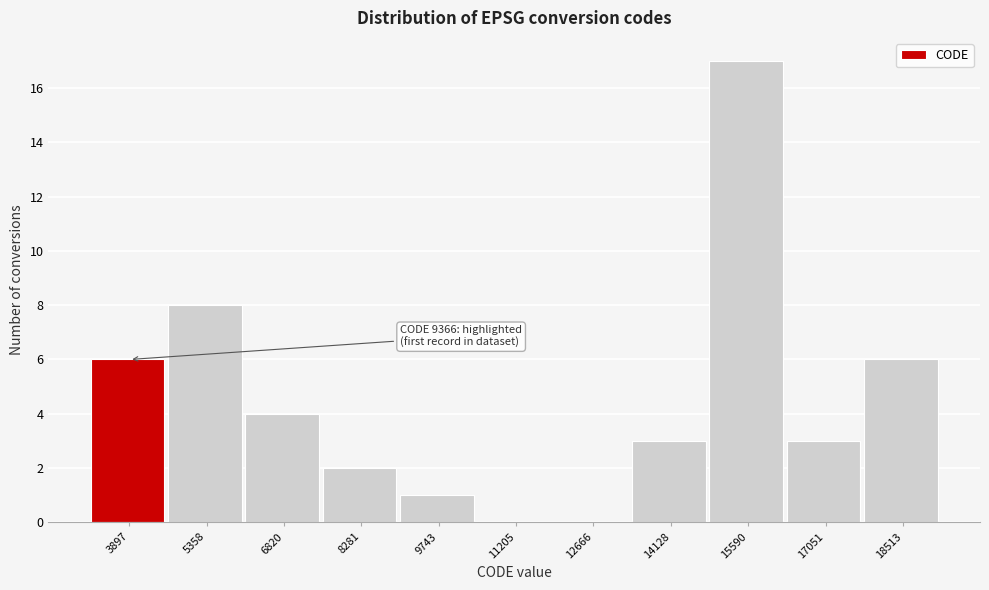

Reading left to right, list all the values displayed in this chart.

3897=6	5358=8	6820=4	8281=2	9743=1	11205=0	12666=0	14128=3	15590=17	17051=3	18513=6